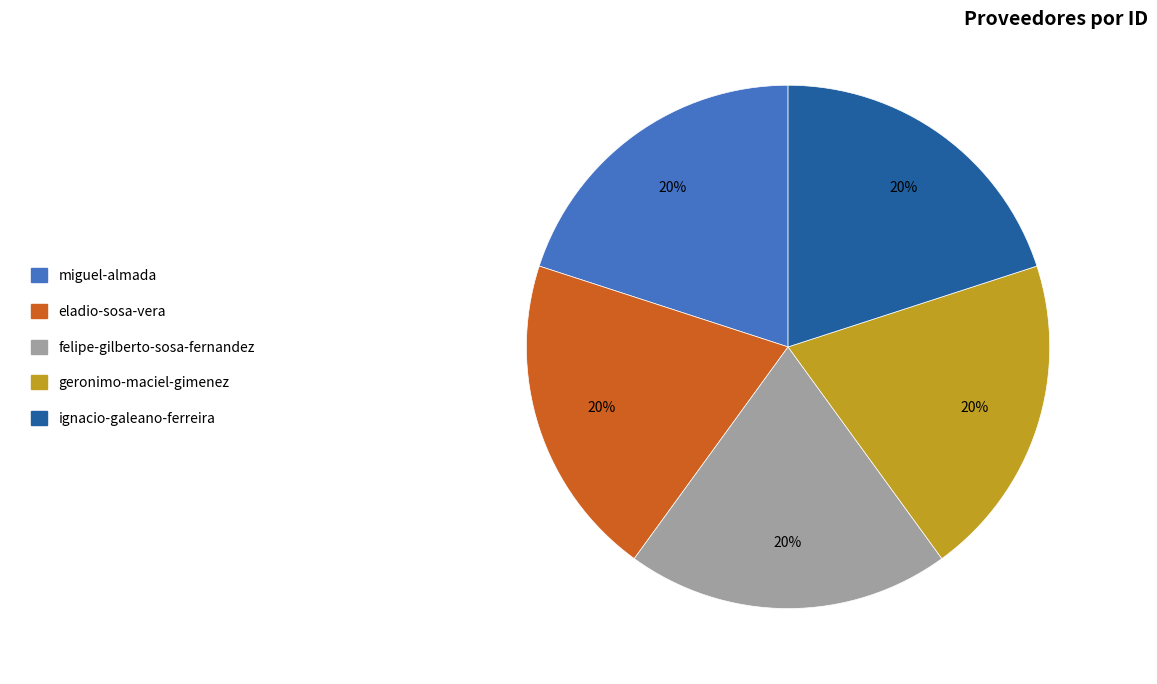

The geronimo-maciel-gimenez slice represents 14% of the pie. True or false?

False